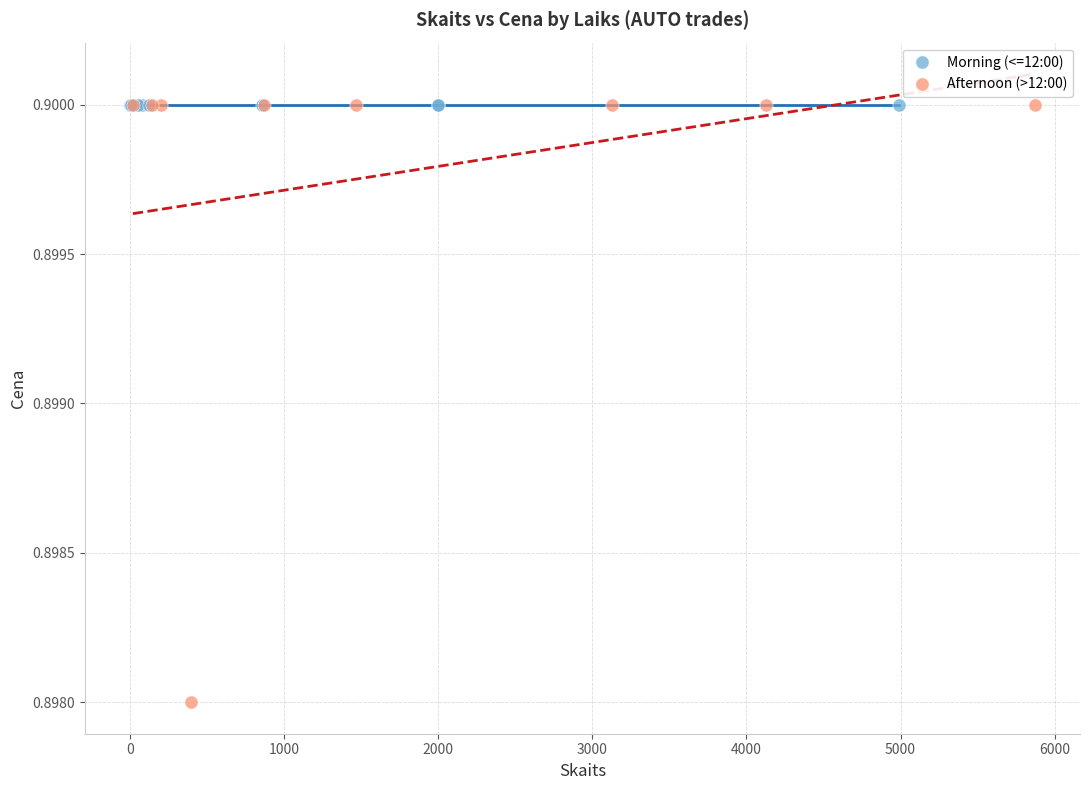

Which series reaches the minimum Y coordinate?

Afternoon (>12:00)